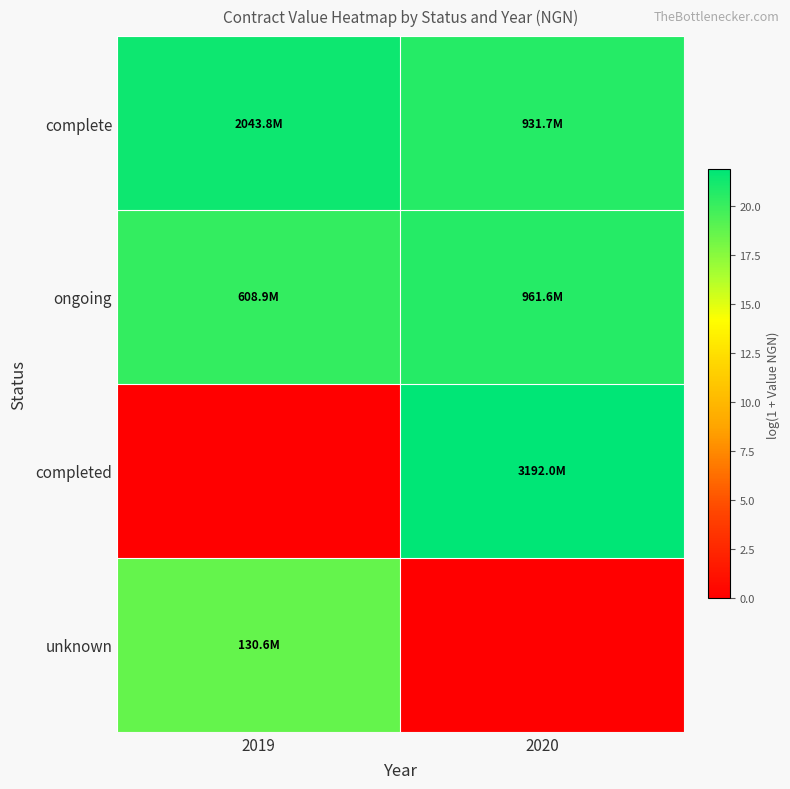

At which category is the sum across all series the highest?

2020